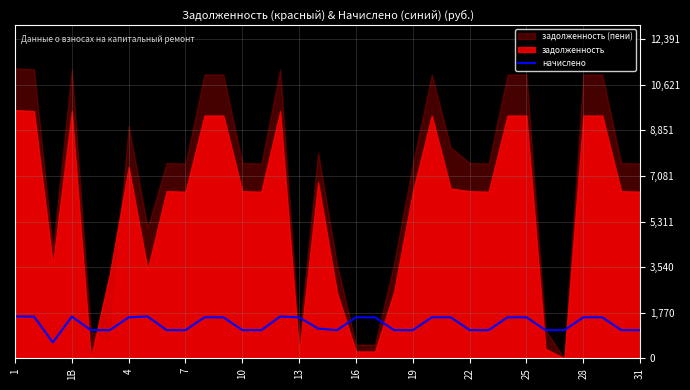

True or false: there are more than 1 points higher than both neighbors.

True